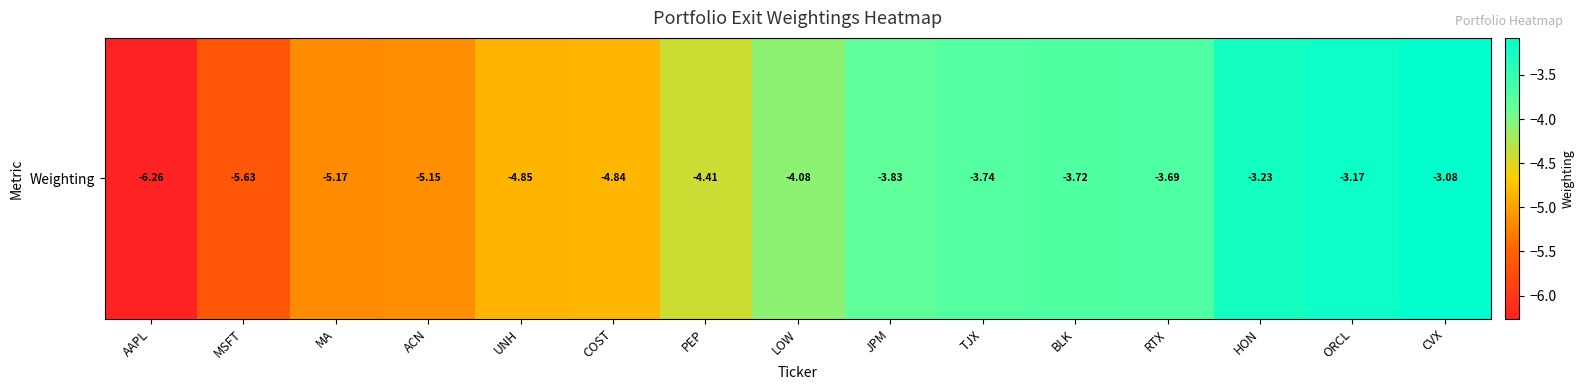

What is the change in value from COST to CVX?

+1.8